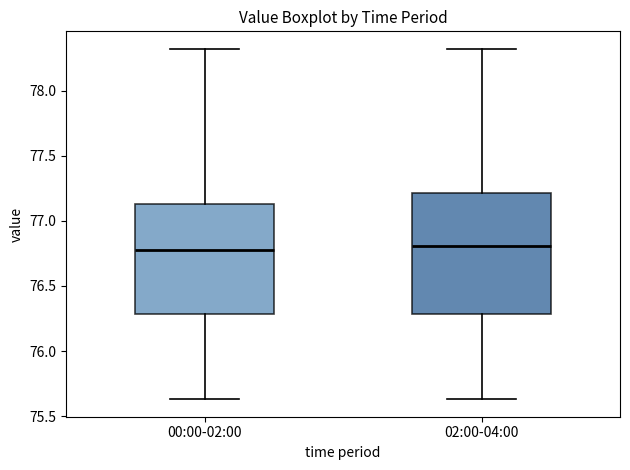

Reading left to right, transcribe this box plot: for each box, give where its median line is, the range the box spans, and where its two whiskers end, as read against the y-axis. The values are not printed on the chart, so give them approximately, as read against the axis.

00:00-02:00: median 76.80, box 76.30 to 77.15, whiskers 75.65 to 78.30
02:00-04:00: median 76.80, box 76.30 to 77.20, whiskers 75.65 to 78.30